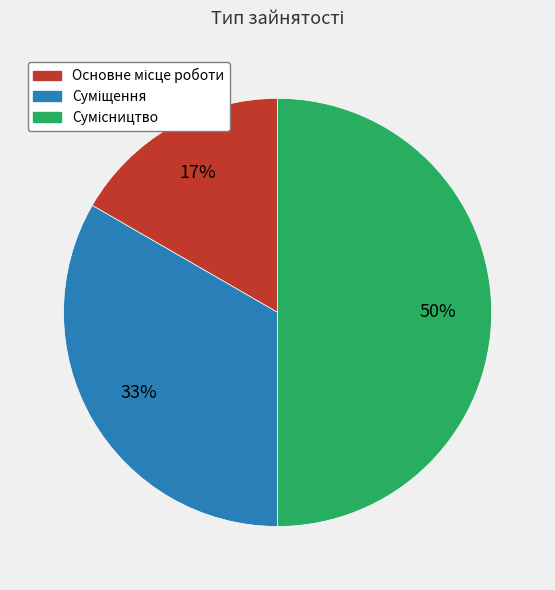

Which has a higher value, Сумісництво or Суміщення?

Сумісництво